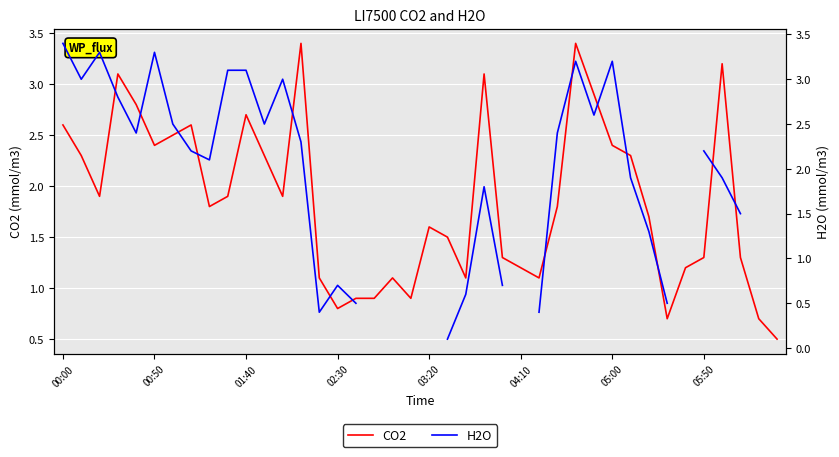

Which series has the widest spread of values?

H2O